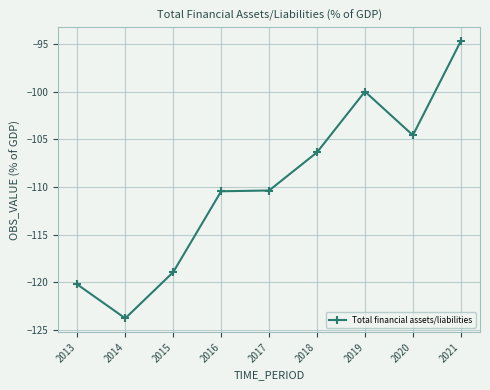

Which category has the lowest value across all series?

2014